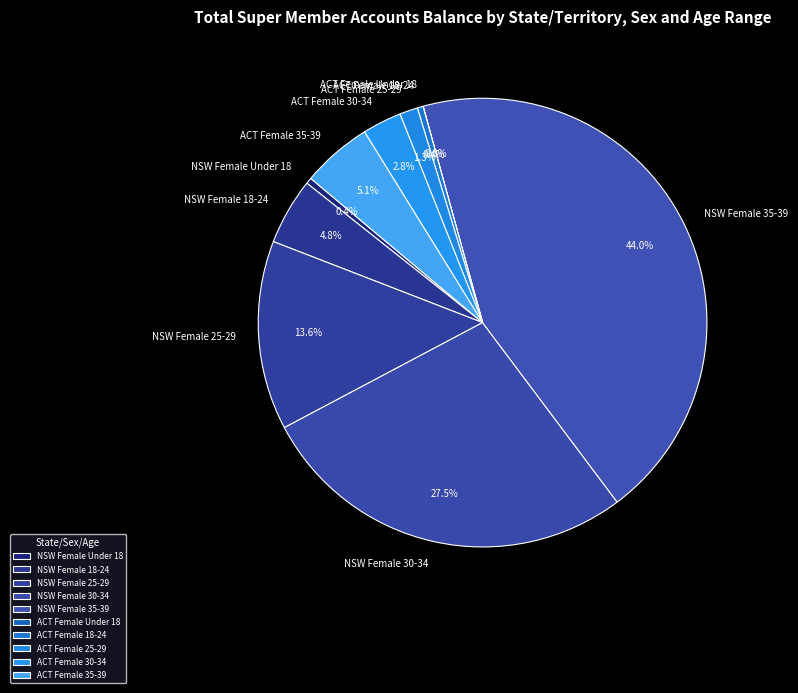

Combined, do NSW Female 30-34 and NSW Female 25-29 account for over 50%?

No